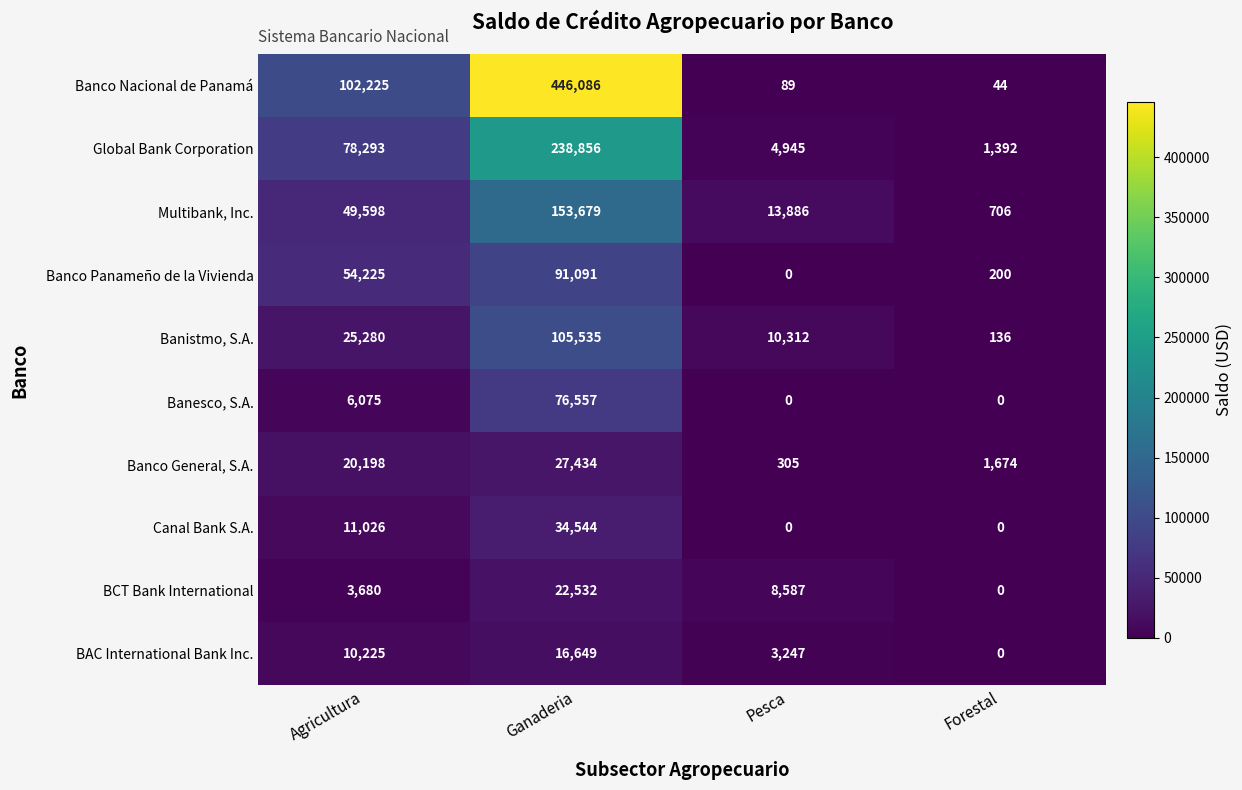

What is the average value of the Global Bank Corporation series?

80872